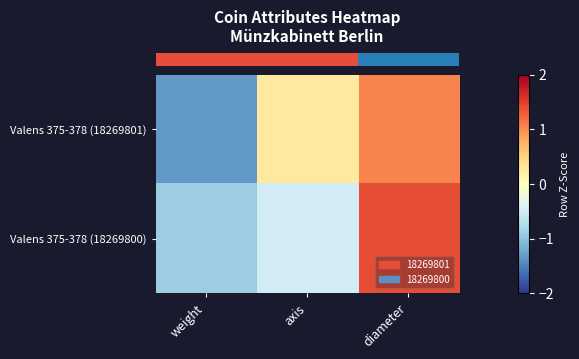

Which series changed the most between axis and diameter?

row_1